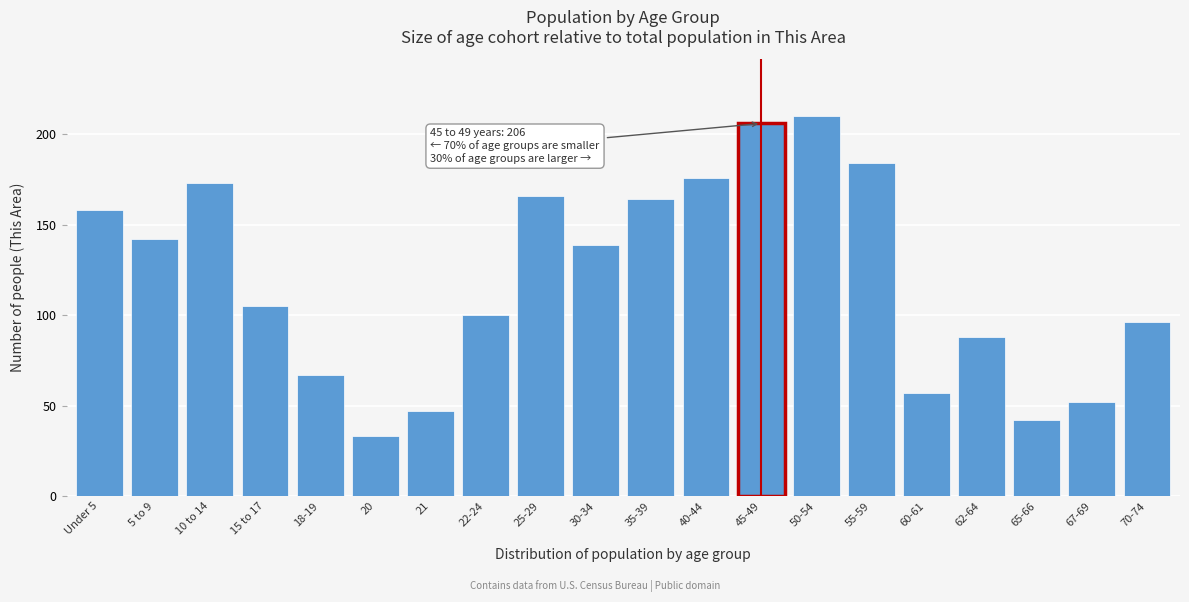

Reading left to right, what are all the values shown in this chart?

158	142	173	105	67	33	47	100	166	139	164	176	206	210	184	57	88	42	52	96